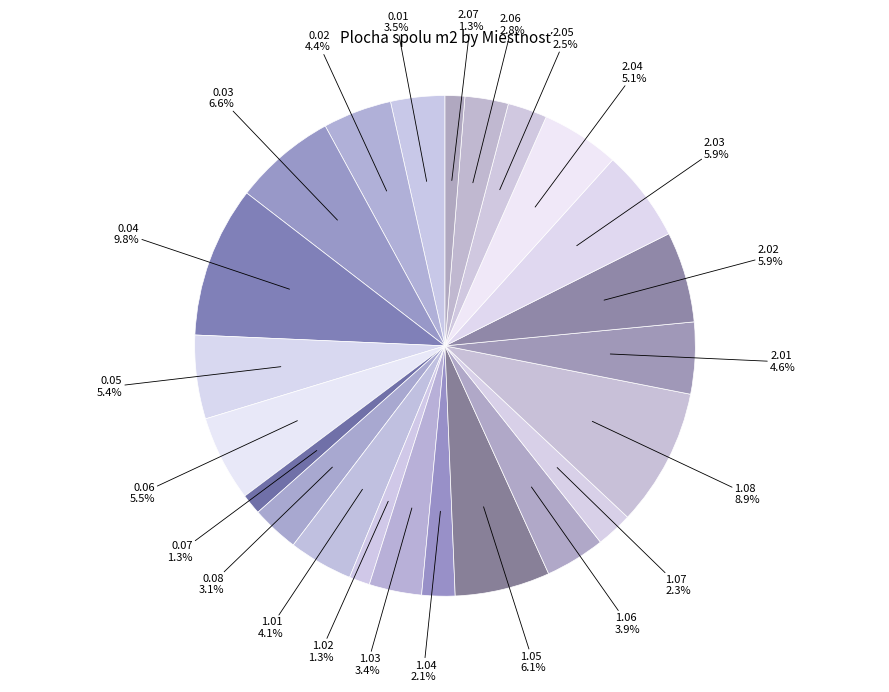

To the nearest percent, what is the combined percentage of 2.05 and 1.08?

11%